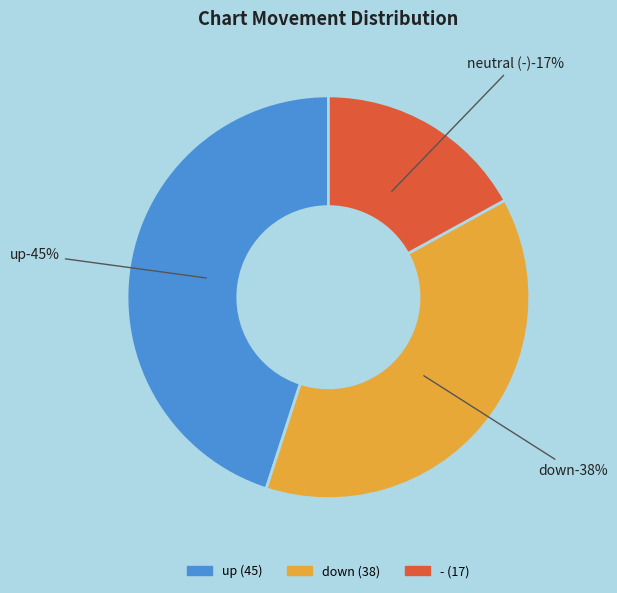

True or false: down accounts for 47% of the total.

False